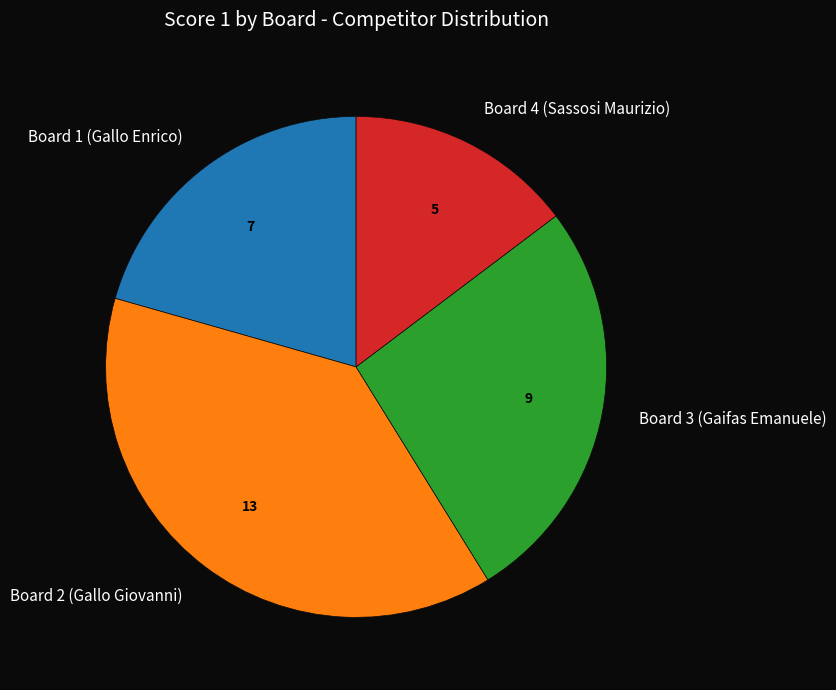

Which slice is the largest?

Board 2 (Gallo Giovanni)